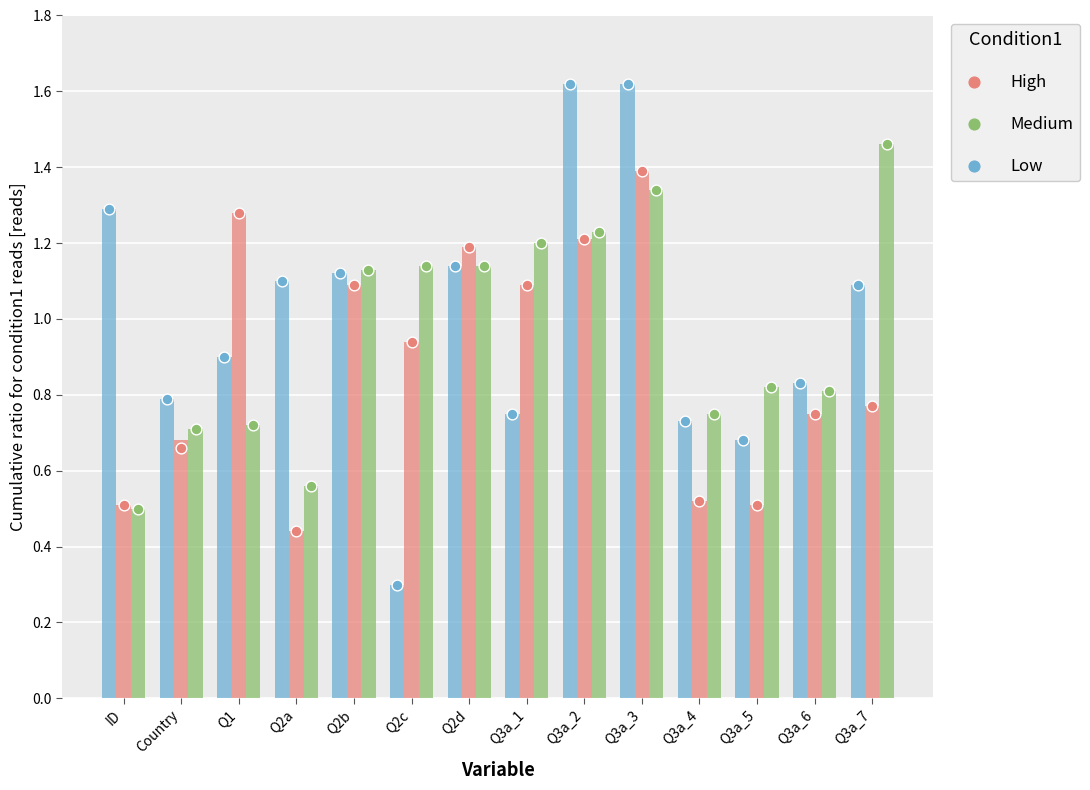

Which series reaches the minimum Y coordinate?

Low